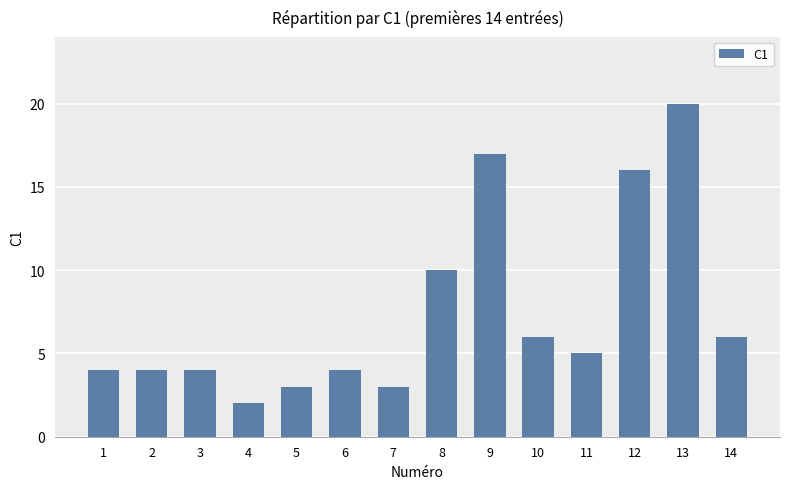

What is the difference between the values at 8 and 5?

7